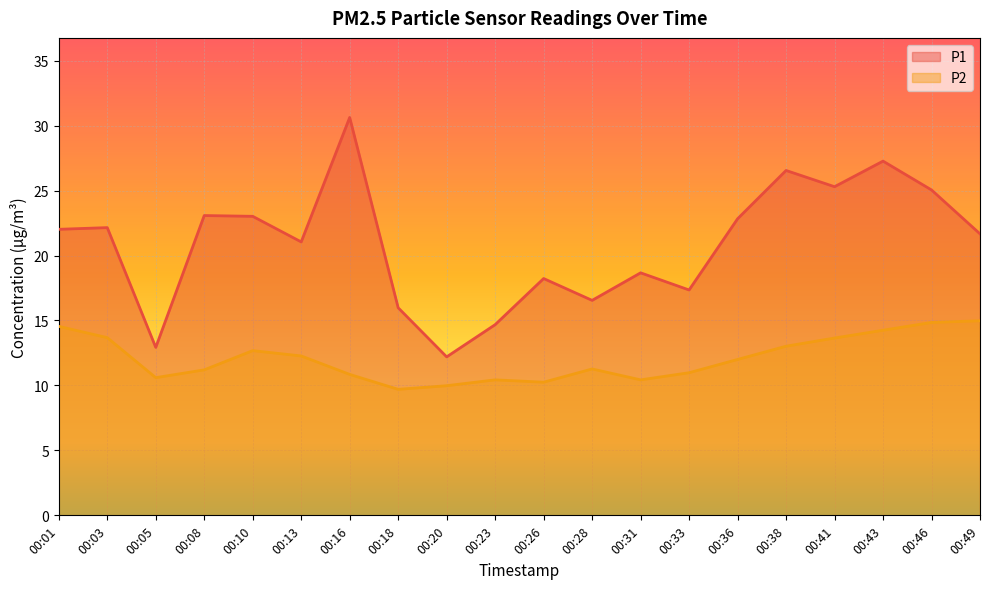

At how many categories does at least one series exceed 24?

5